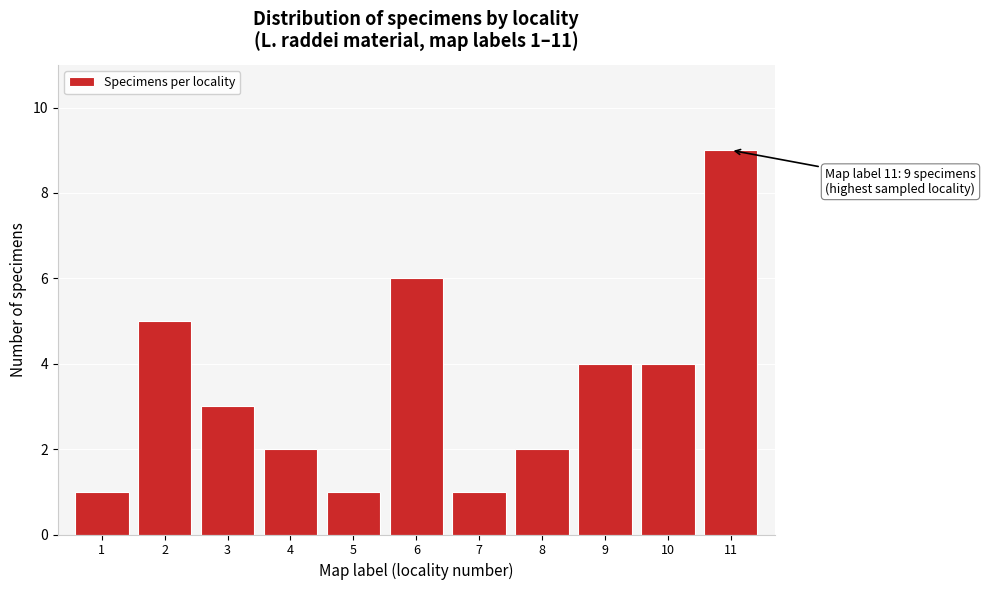

Reading right to left, extract all data points from this chart.

9	4	4	2	1	6	1	2	3	5	1